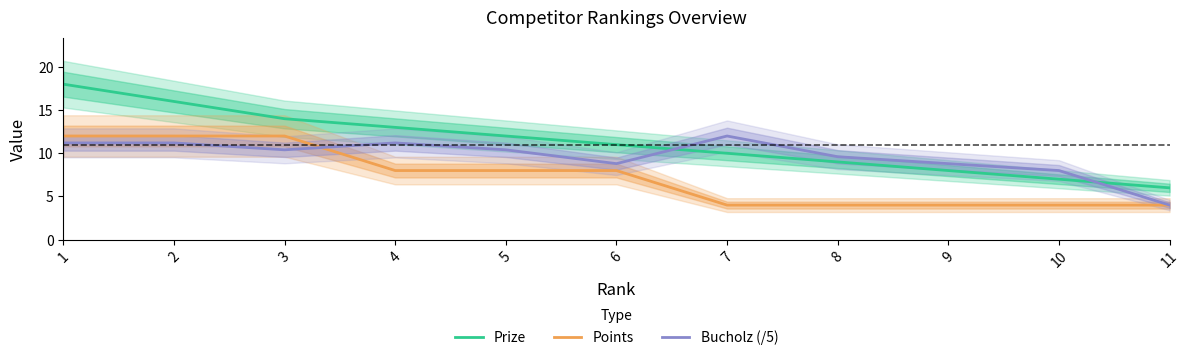

Reading left to right, extract all data points from this chart.

Prize: 18.0	16.0	14.0	13.0	12.0	11.0	10.0	9.0	8.0	7.0	6.0
Points: 12.0	12.0	12.0	8.0	8.0	8.0	4.0	4.0	4.0	4.0	4.0
Bucholz (/5): 11.2	11.2	10.4	11.2	10.4	8.8	12.0	9.6	8.8	8.0	4.0